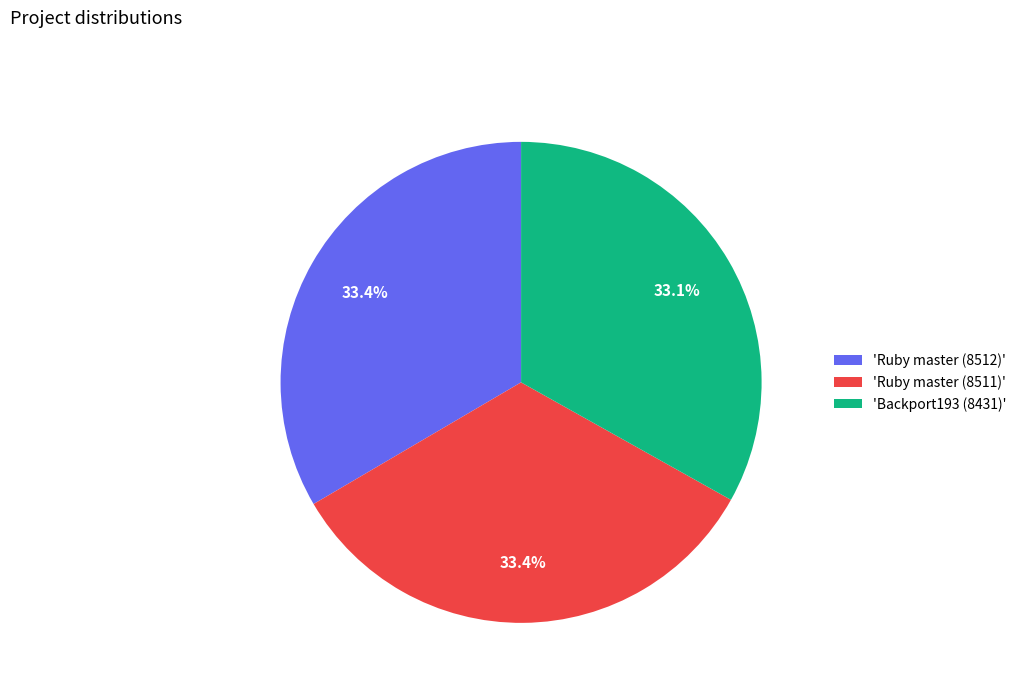

Is there any slice that represents more than half of the pie?

No